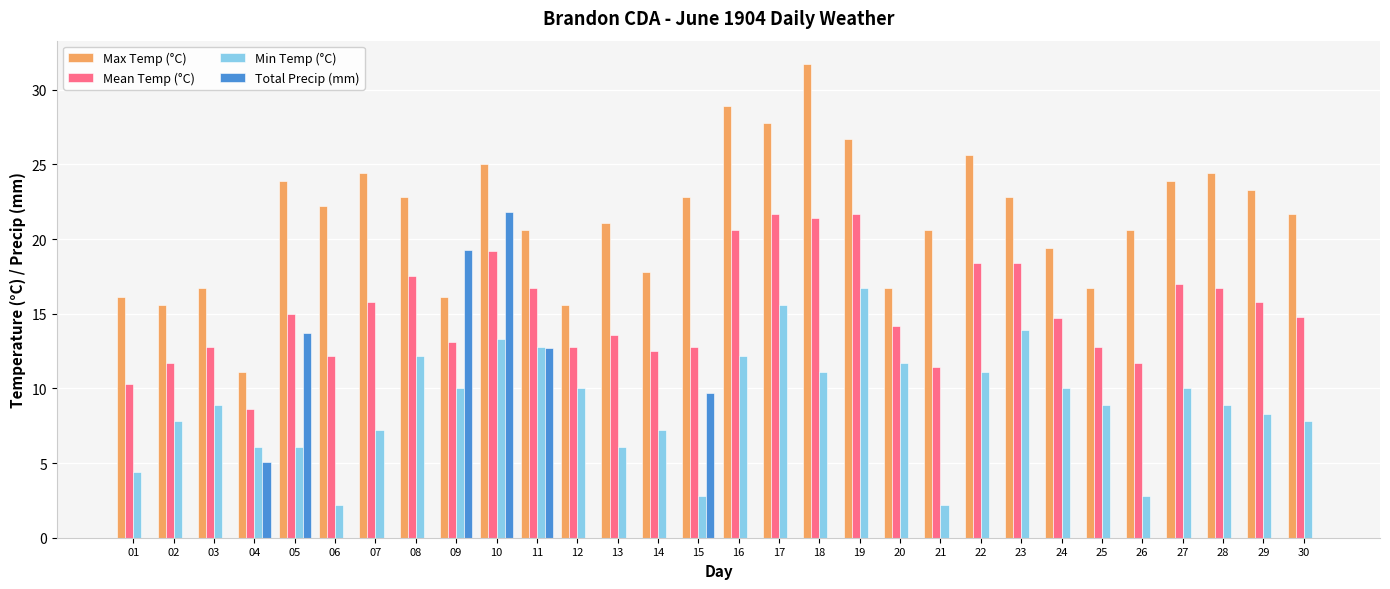

At which category is the sum across all series the highest?

10